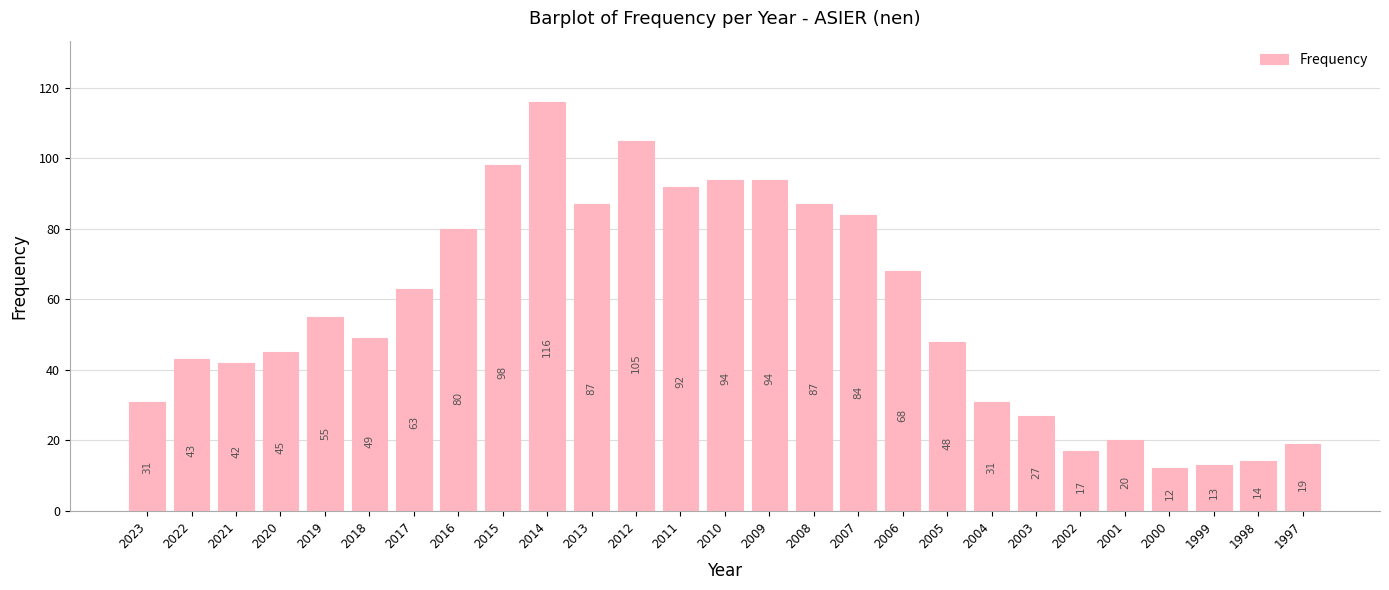

What is the approximate value at 2013?

87